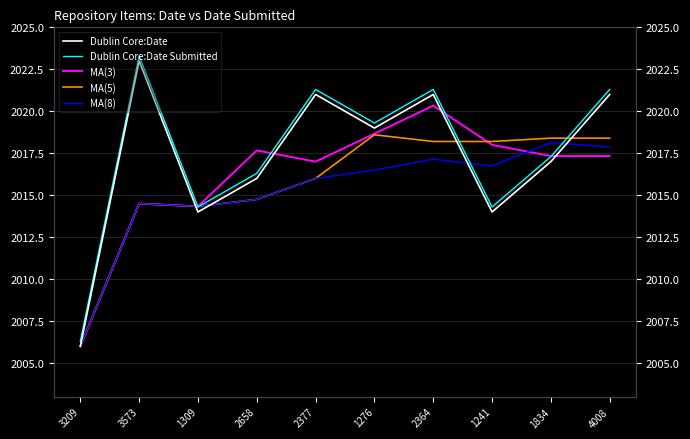

What is the sum of all MA(8) values?

20152.0